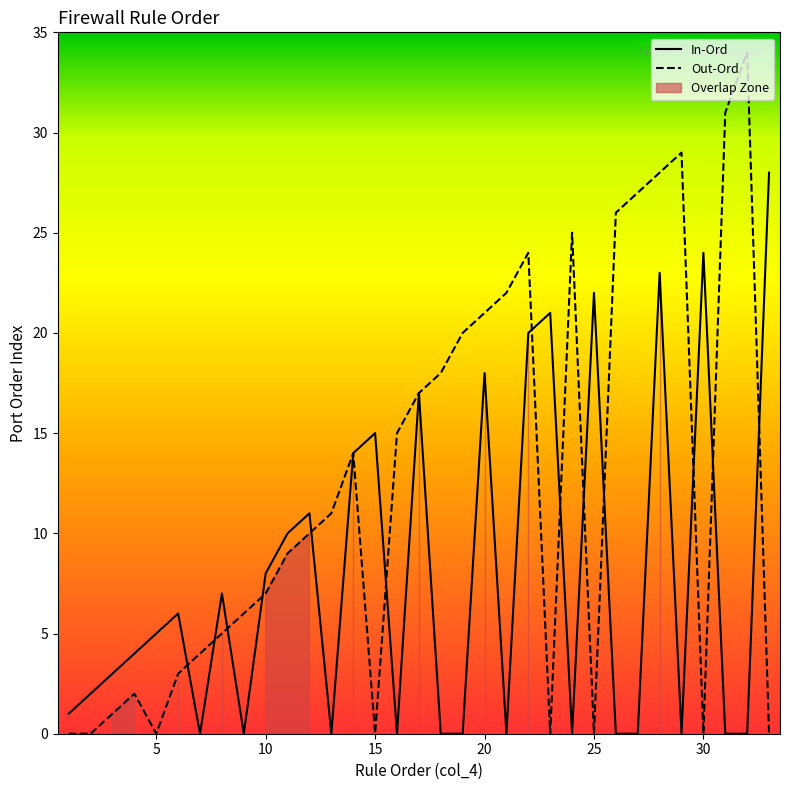

How many categories are shown in the chart?

20